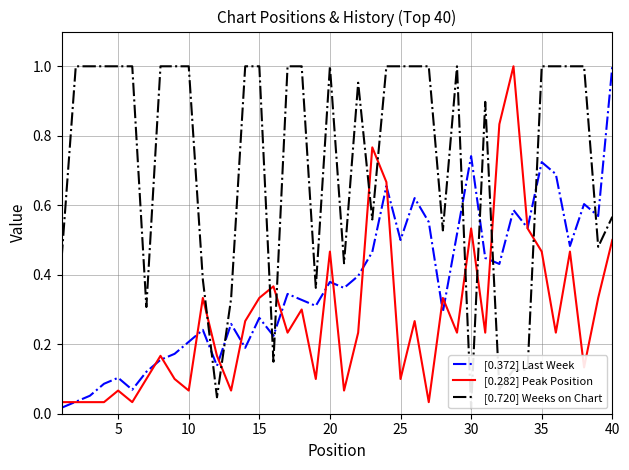

List the series in order of their overall mean, lowest first.

[0.282] Peak Position, [0.372] Last Week, [0.720] Weeks on Chart